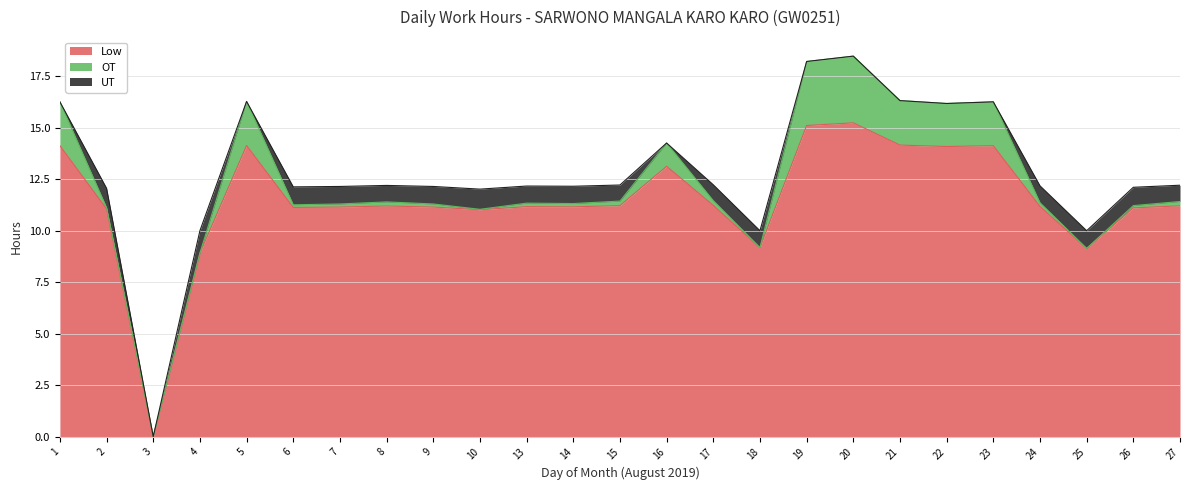

Which label corresponds to the largest value in the chart?

20